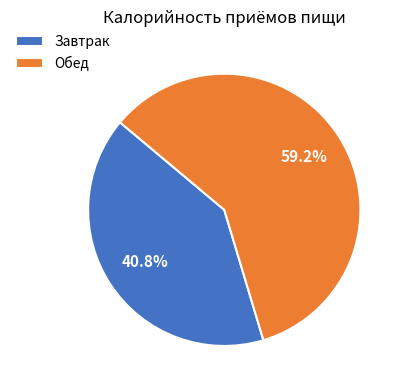

The Обед slice represents 73% of the pie. True or false?

False